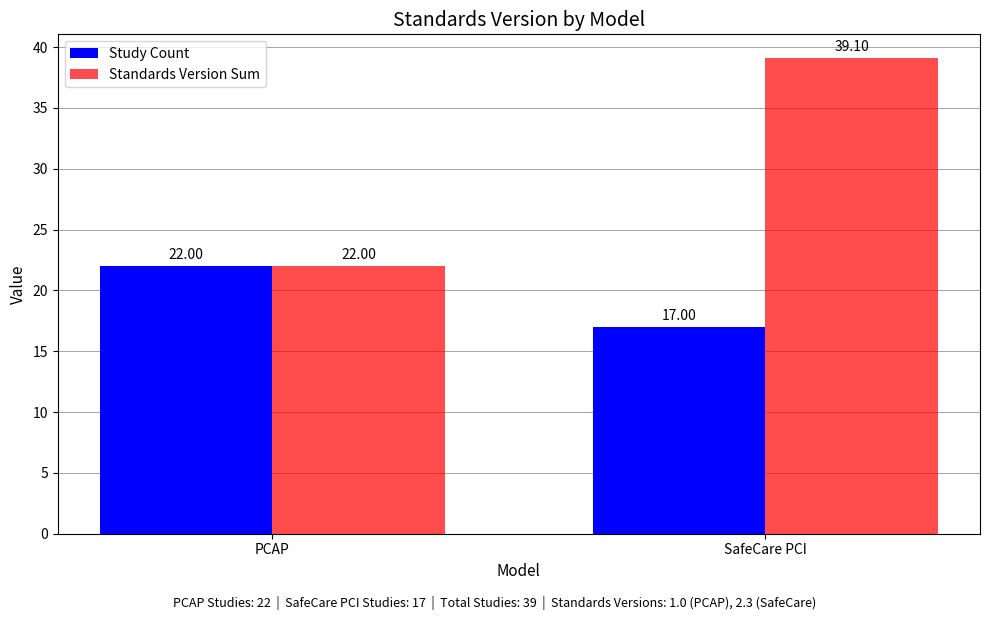

List the labels in order of Study Count value, largest first.

PCAP, SafeCare PCI